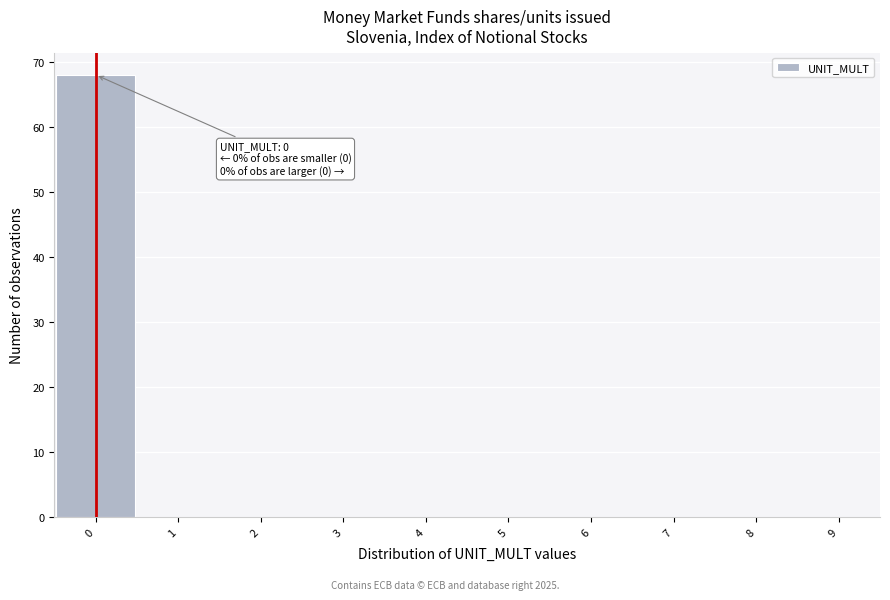

Over which range of the x-axis is the bar tallest?

-0.5 to 0.5